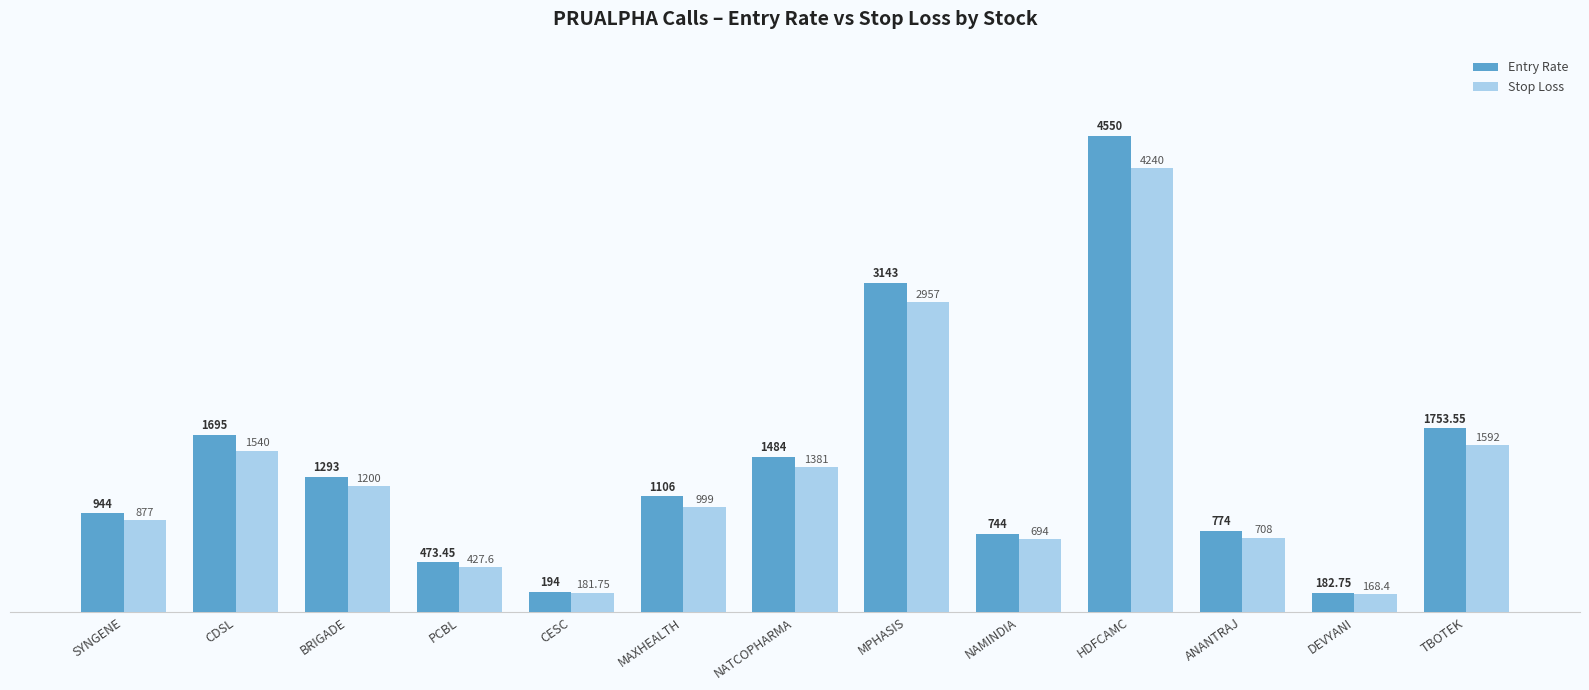

Count the number of categories in the chart.

13